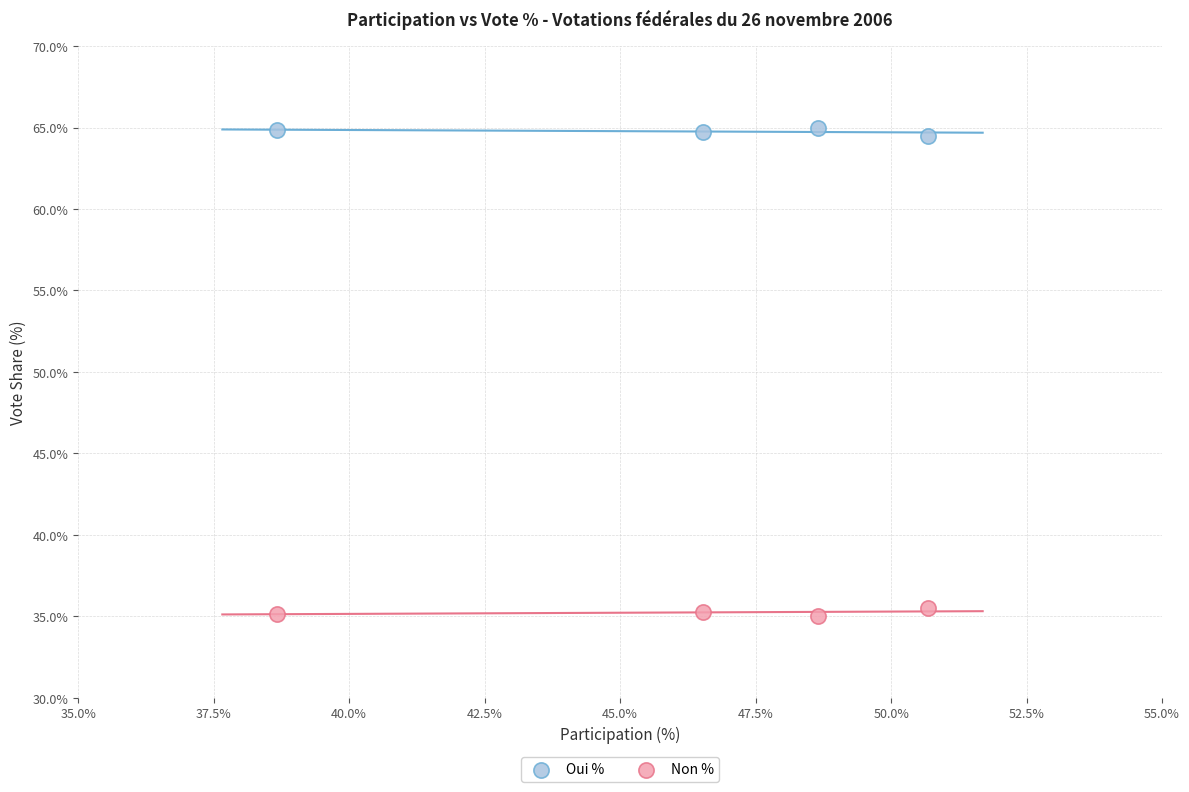

Which series reaches the maximum Y coordinate?

Oui %